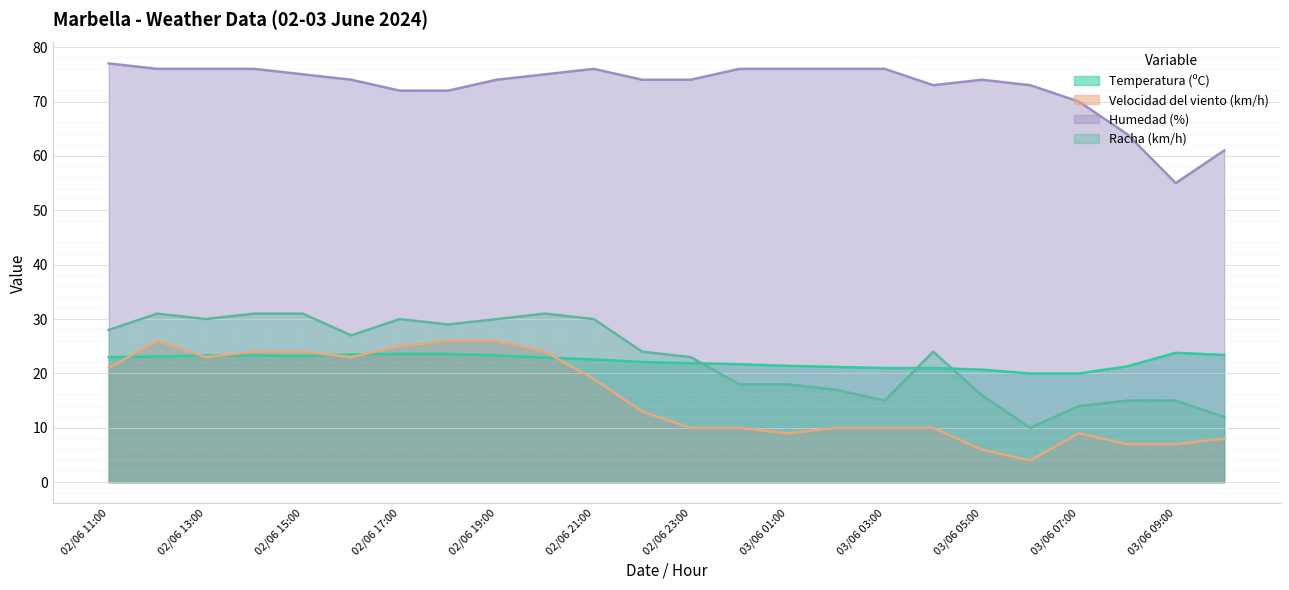

Where is Velocidad del viento (km/h) nearest to the value 15?

02/06 22:00